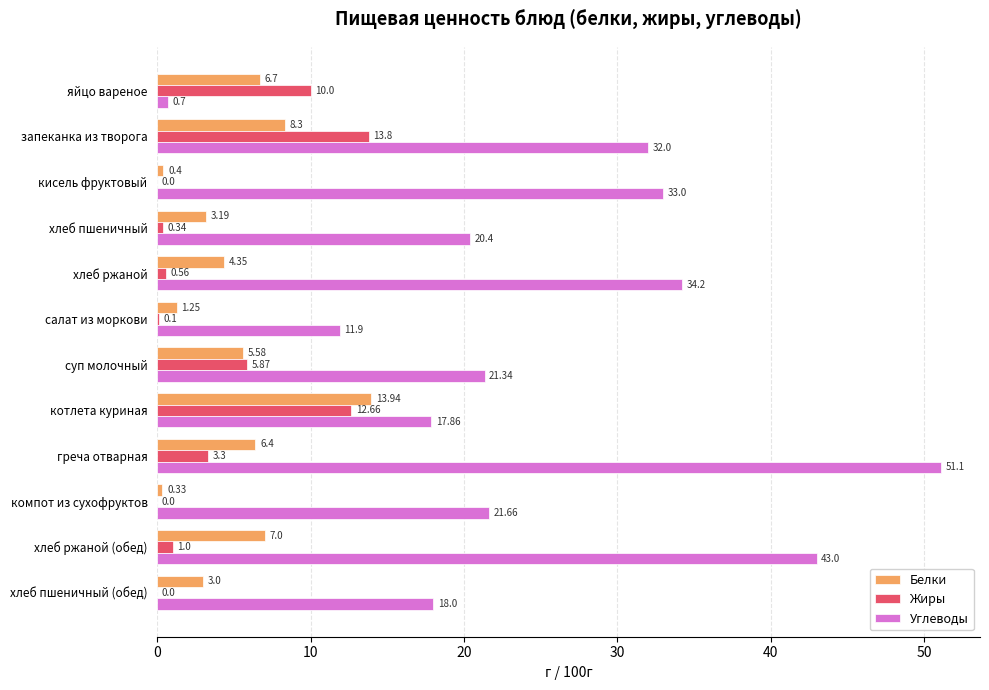

Which category has the highest value across all series?

греча отварная